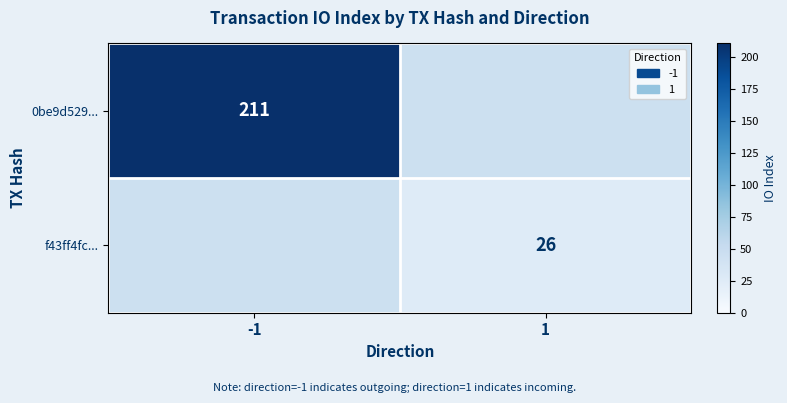

Is the value of f43ff4fc... at 1 greater than the value of 0be9d529... at -1?

No